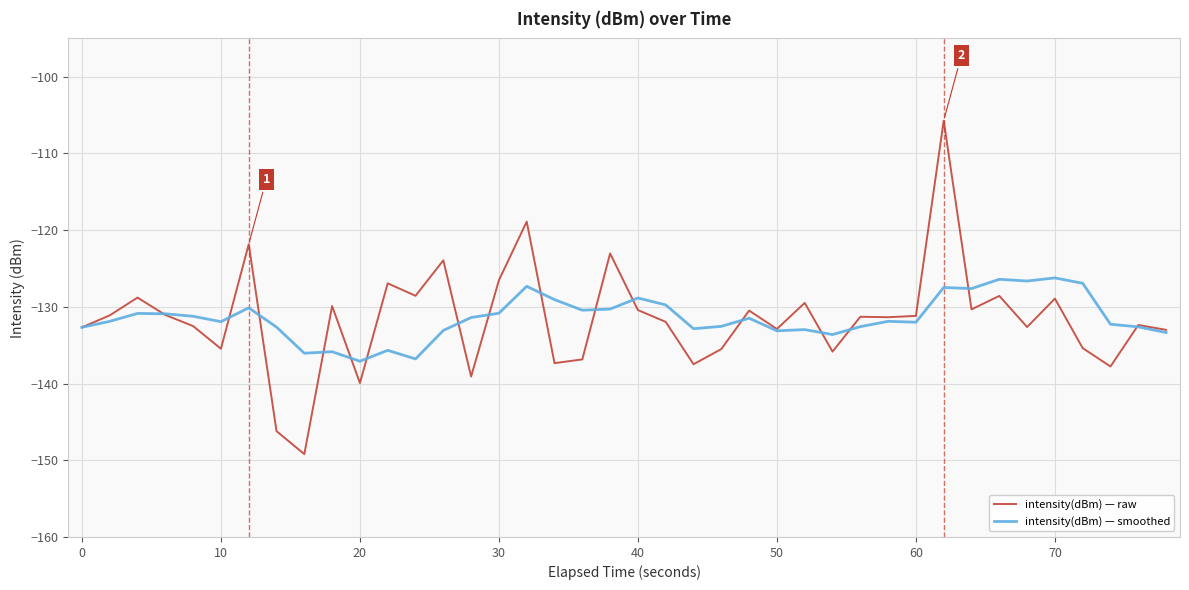

List the series in order of their peak value, highest first.

intensity(dBm) — raw, intensity(dBm) — smoothed